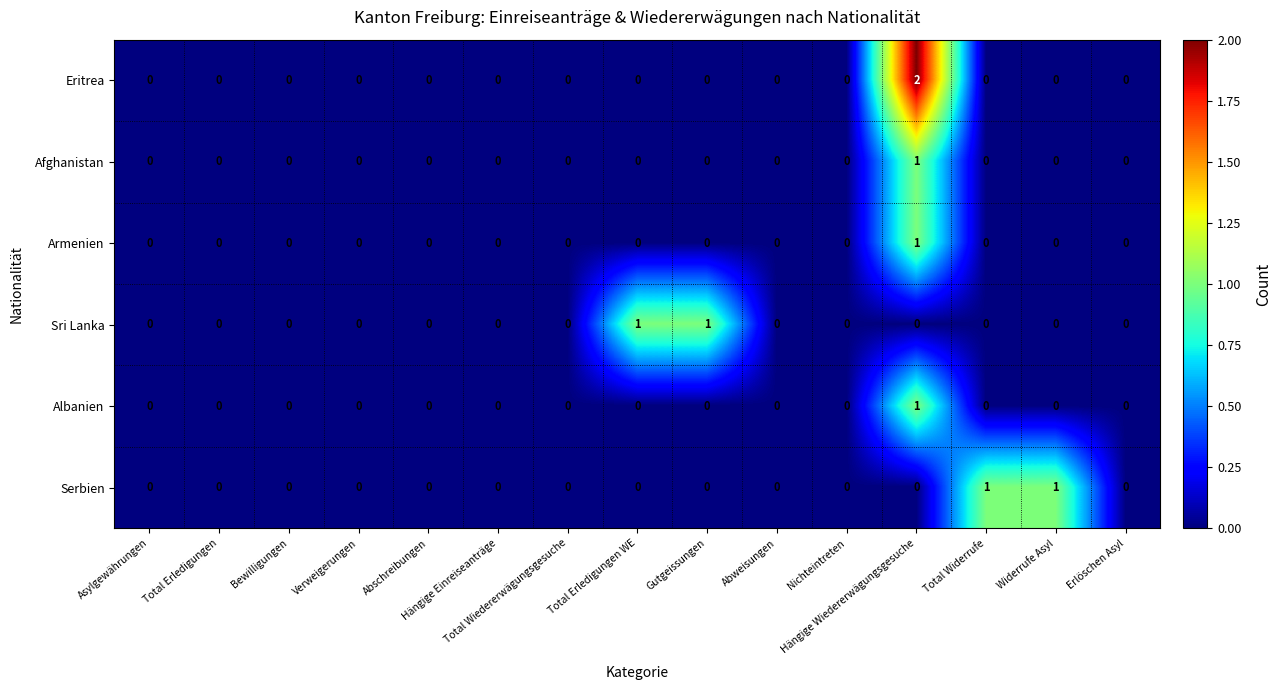

Count the Eritrea values in the range 0 to 1.

14